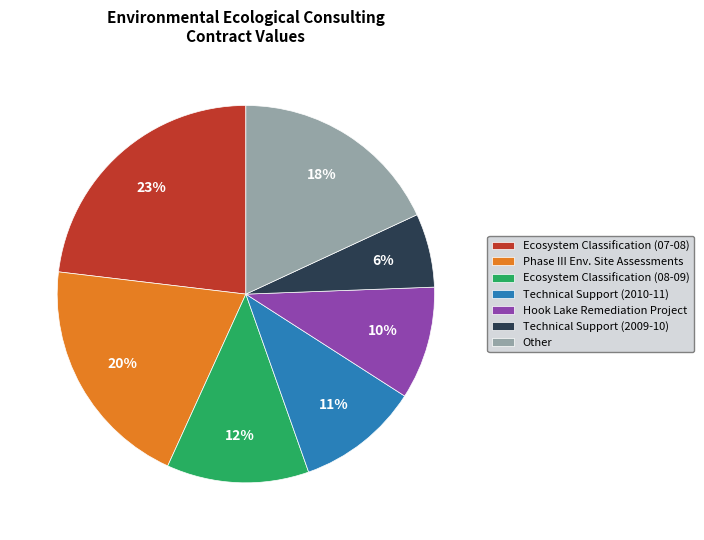

What percentage is the Hook Lake Remediation Project slice, to the nearest percent?

10%